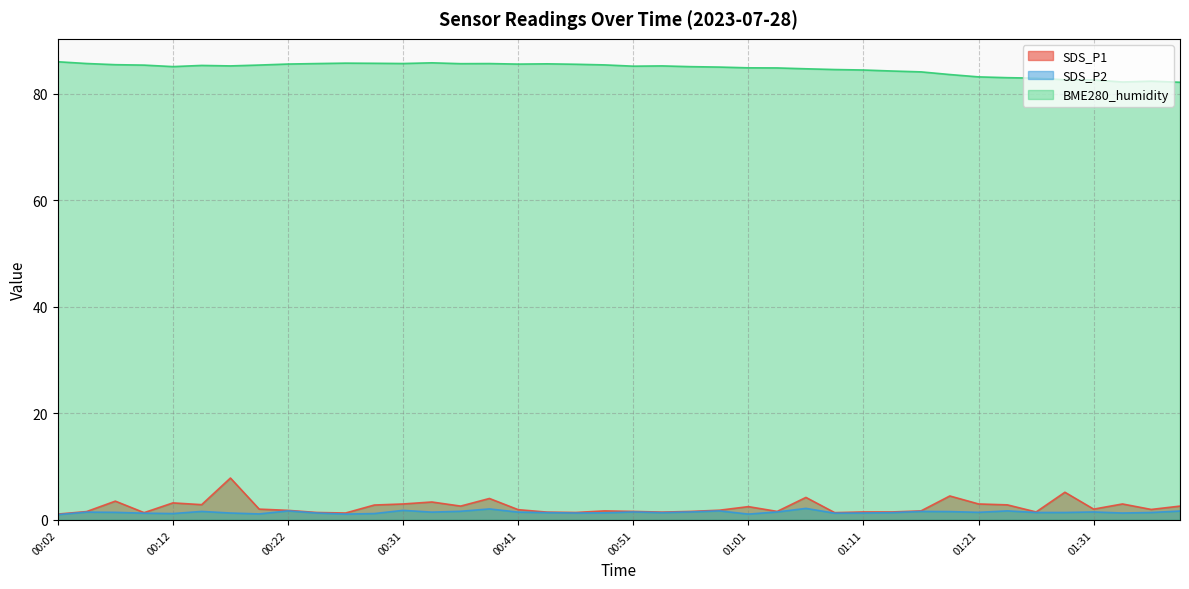

Does the chart display data point markers on the line(s)?

No